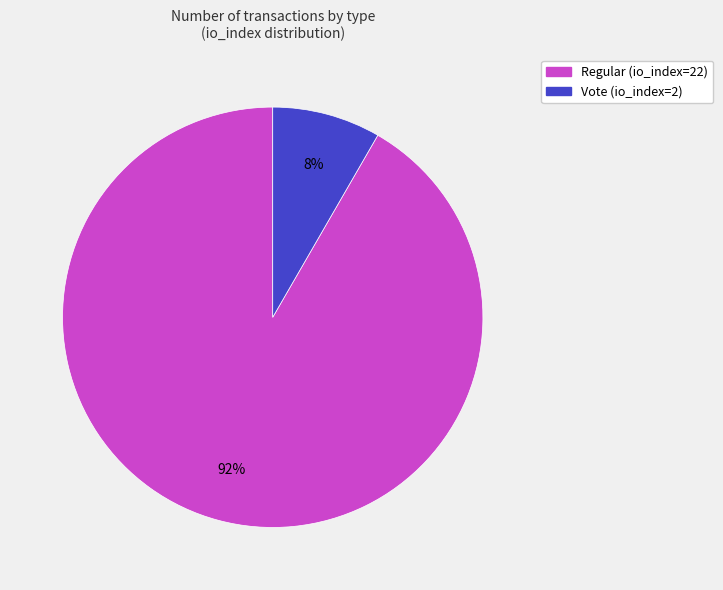

Is there any slice that represents more than half of the pie?

Yes